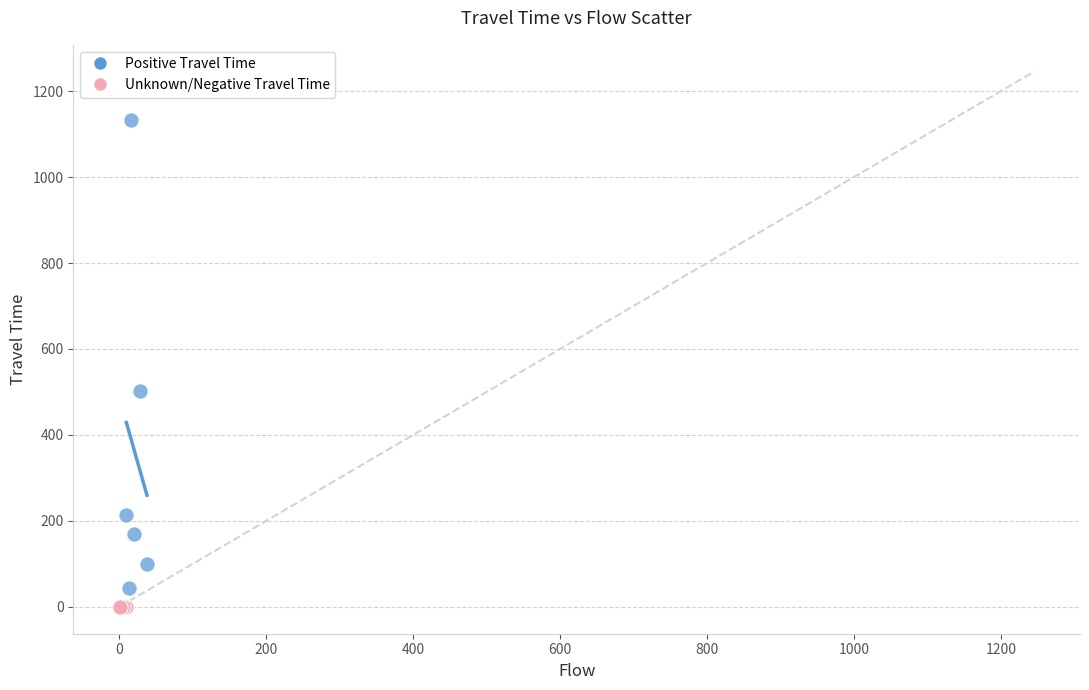

Which series contains the highest Y value?

Positive Travel Time